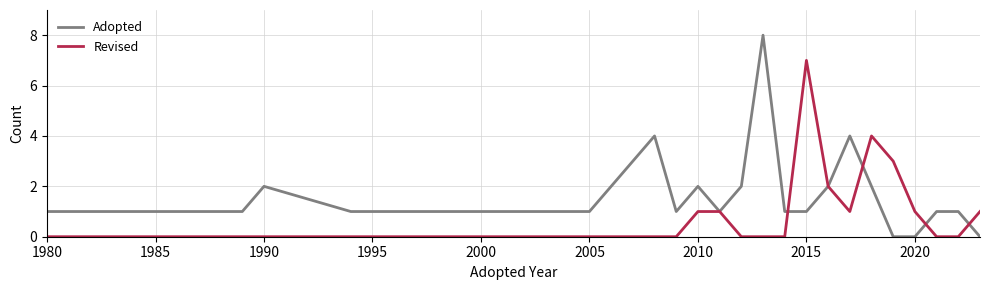

Which series has the largest total across all categories?

Adopted